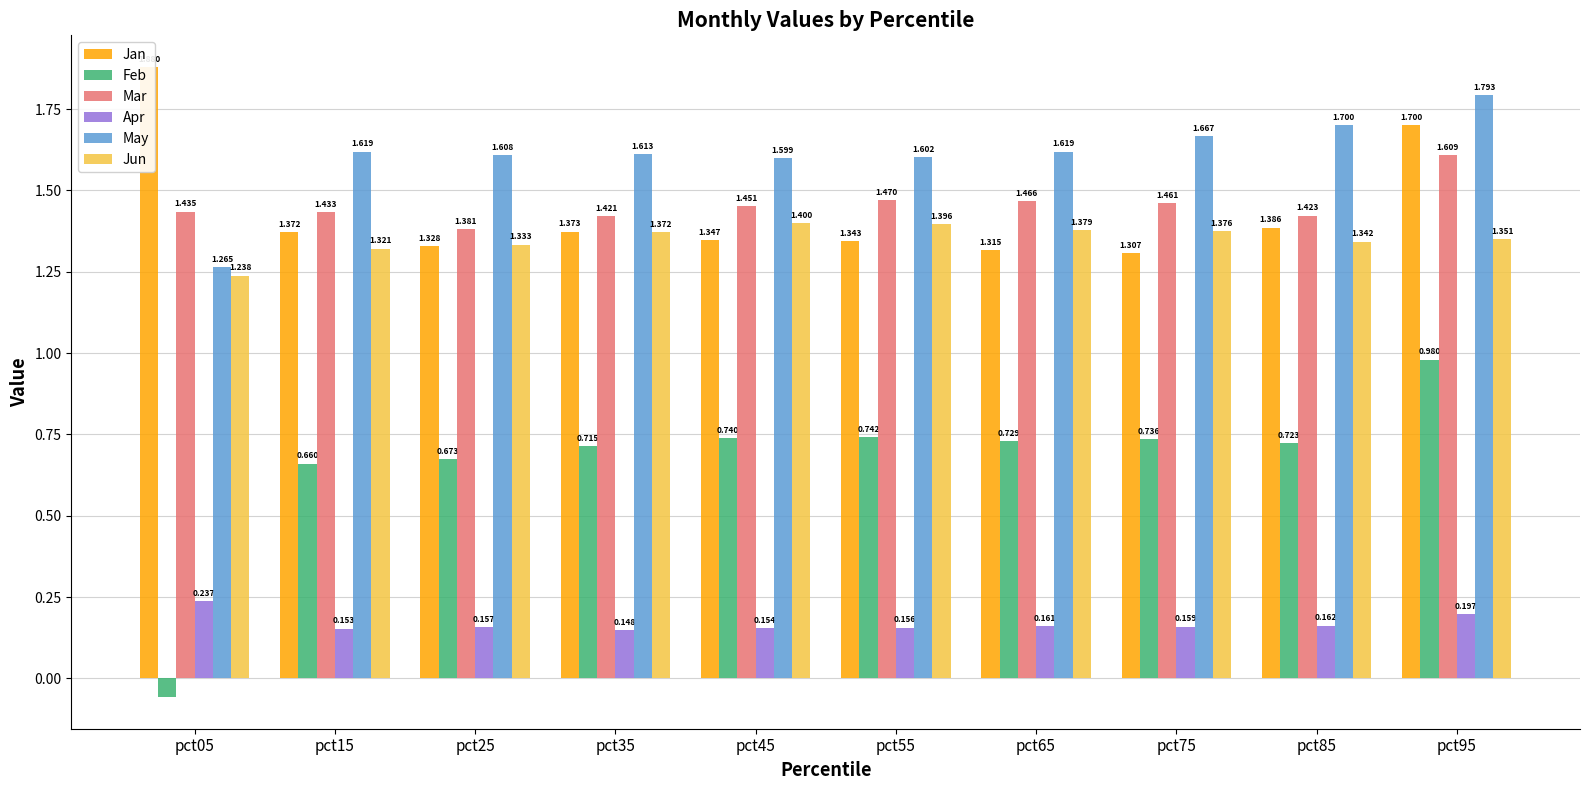

What is the difference between the second highest and second lowest values in the May series?

0.1